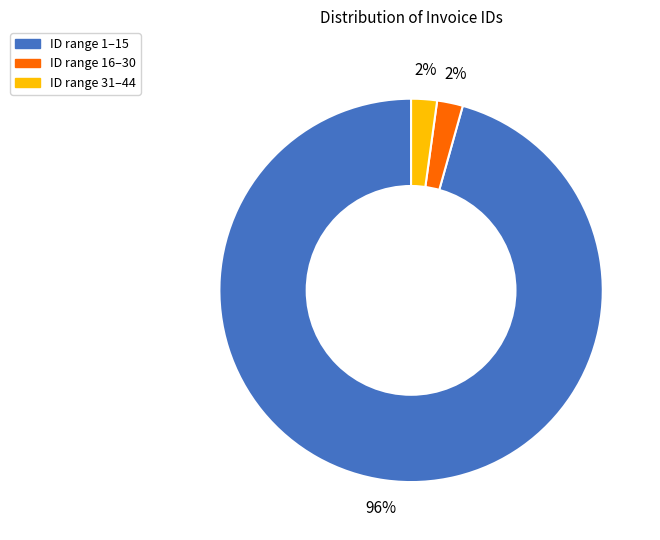

How many slices are in this pie chart?

3